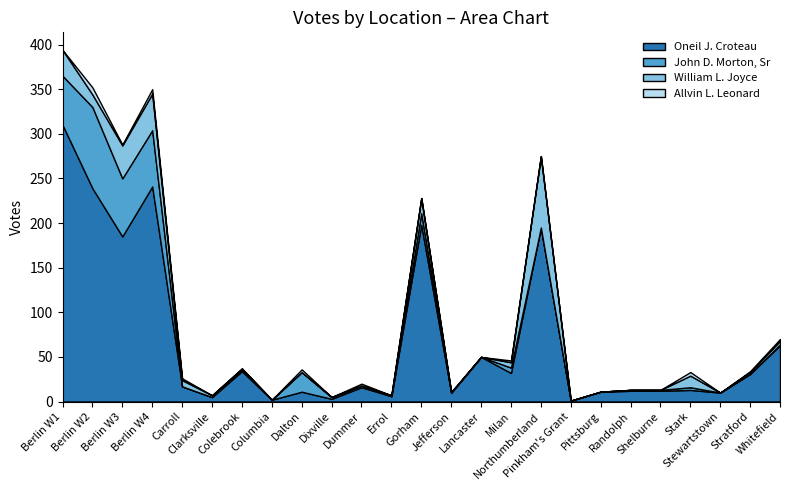

How many categories are shown in the chart?

25